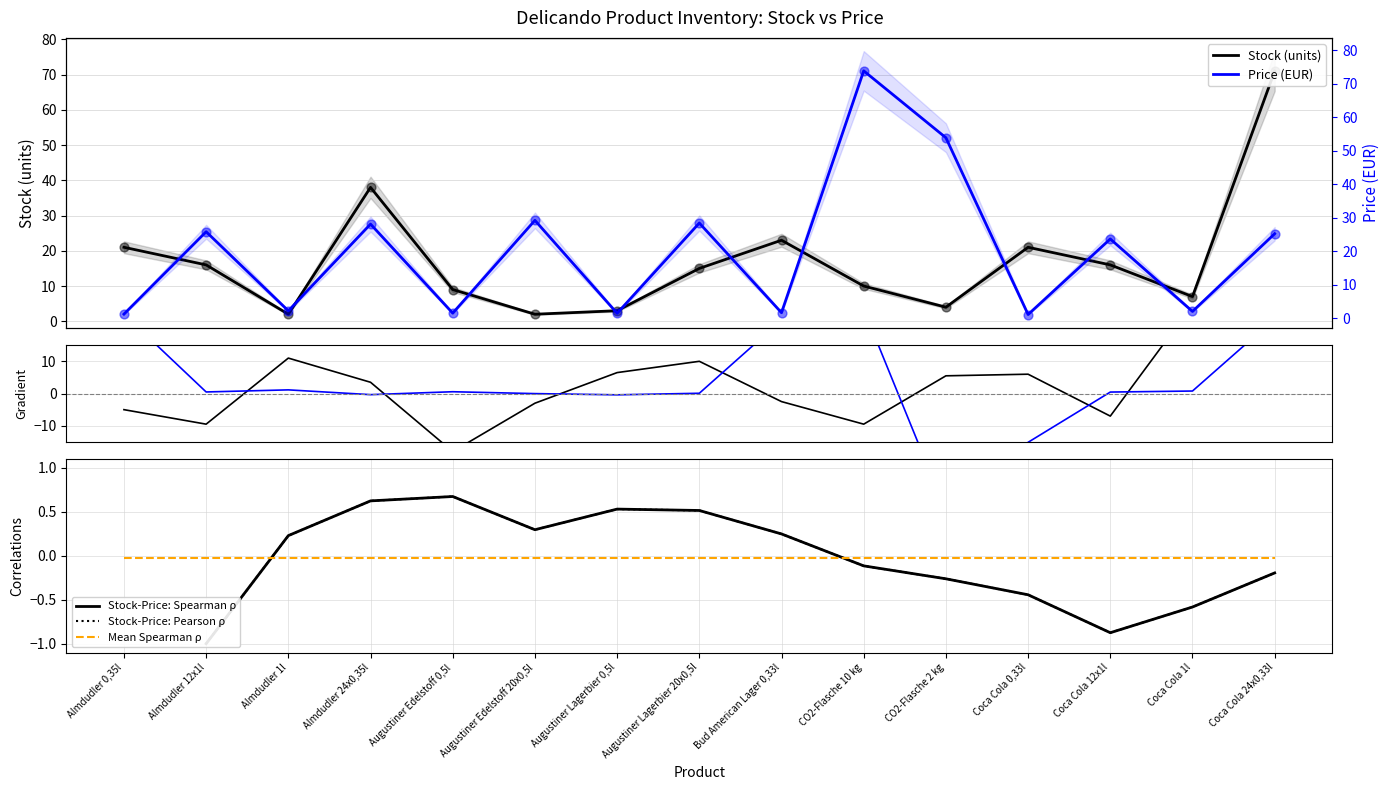

Which series contains the highest Y value?

Price (EUR)